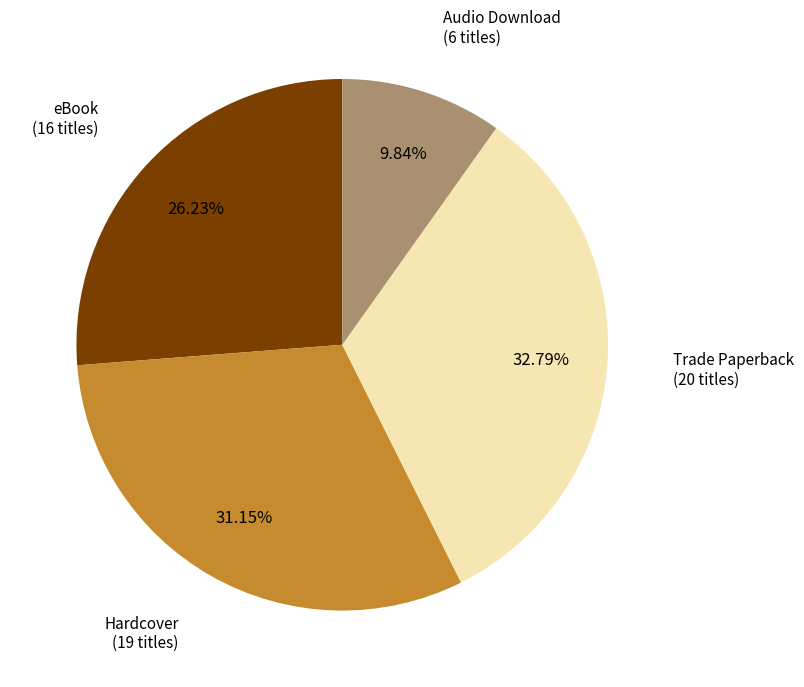

What is the ratio of the value at eBook to the value at Hardcover?

0.8